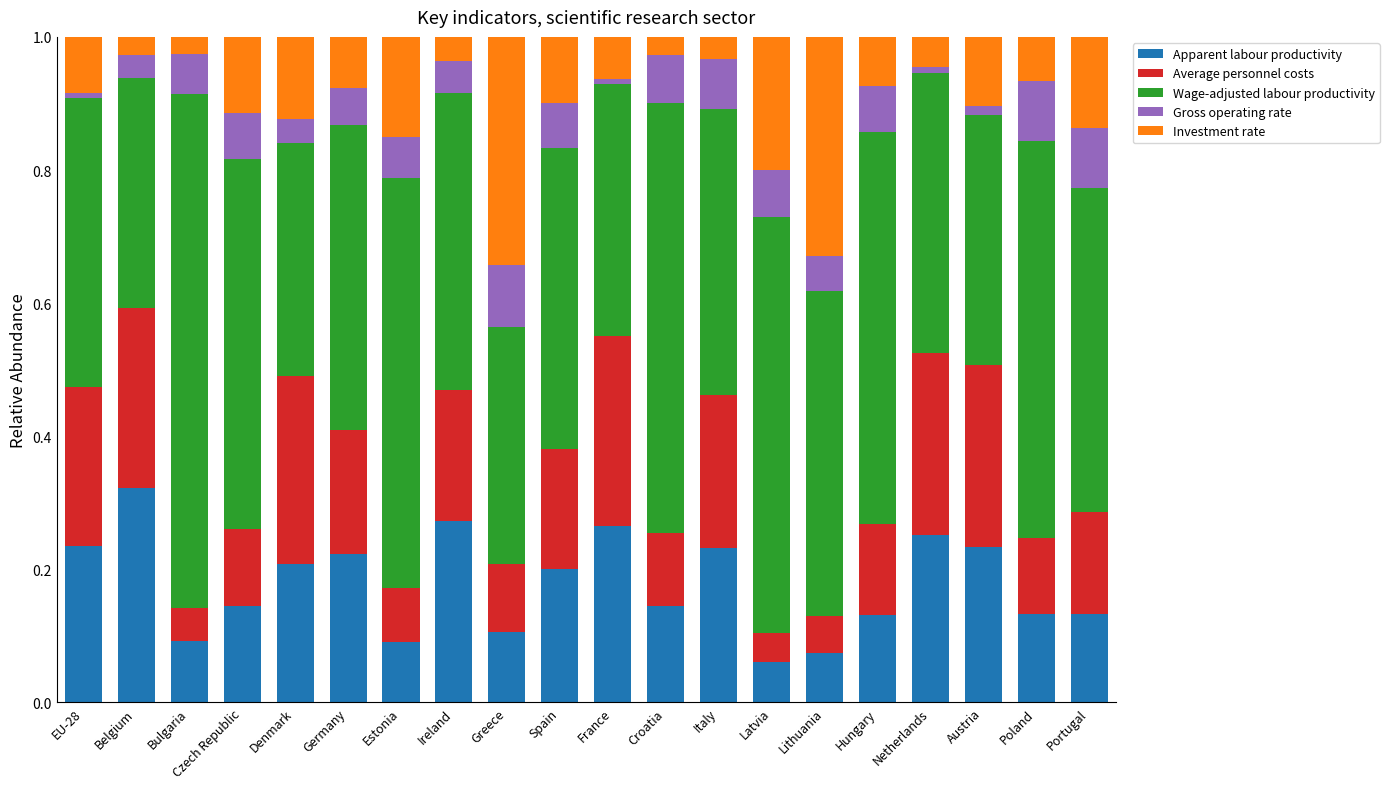

Does the chart contain any negative values?

No